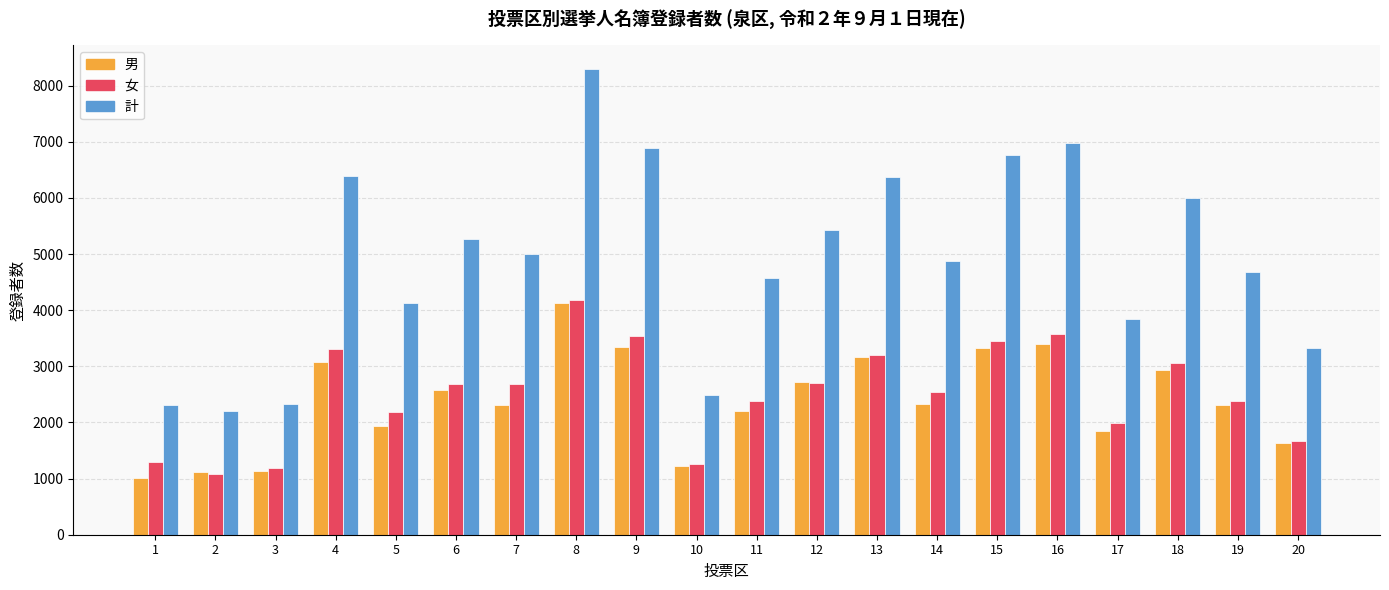

Are the bars horizontal?

No